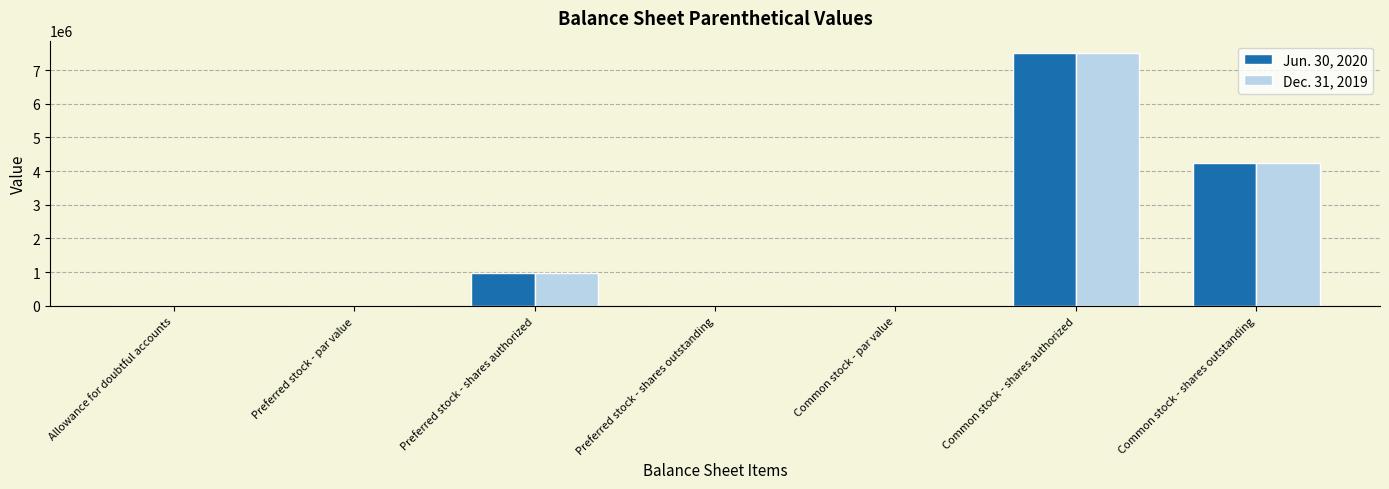

What is the average value of the Dec. 31, 2019 series?

1813667.9